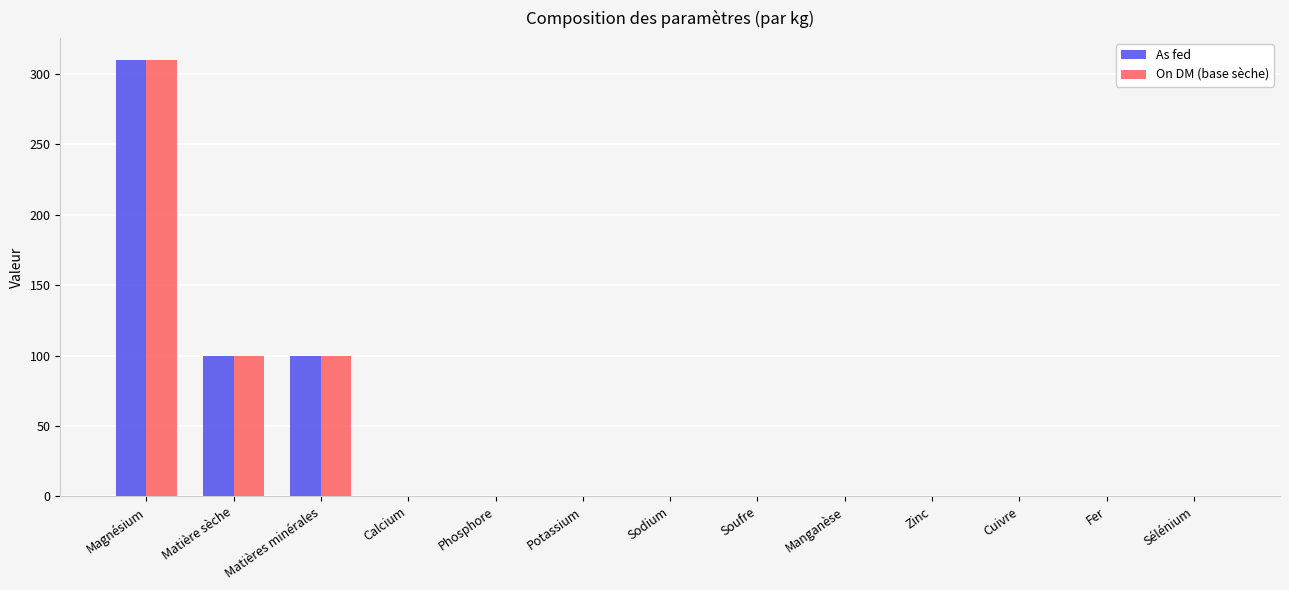

What is the highest value of the On DM (base sèche) series?

310.0